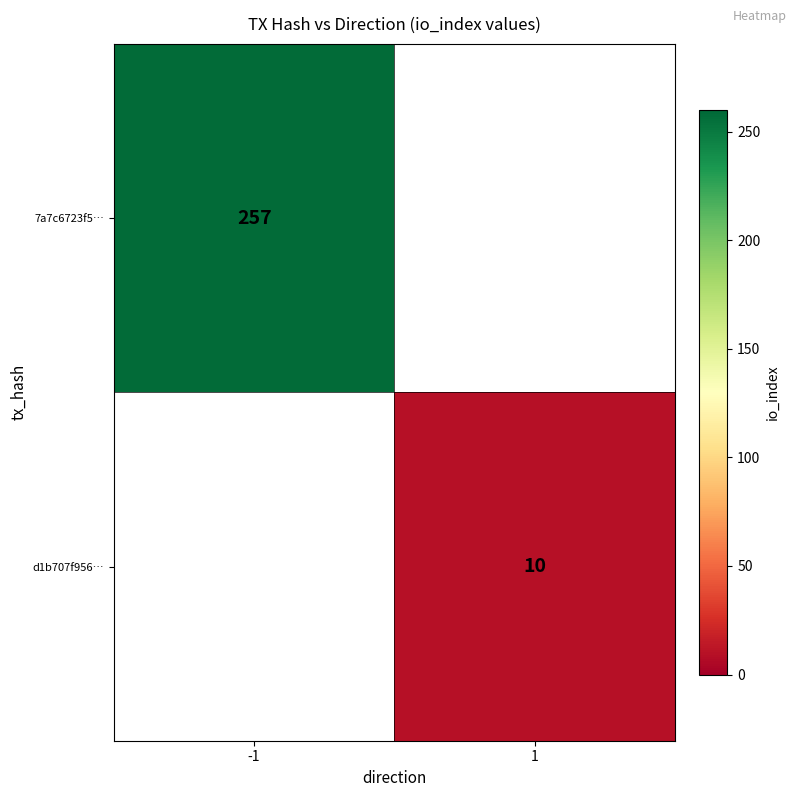

True or false: d1b707f956… has a value of 3 at 1.

False